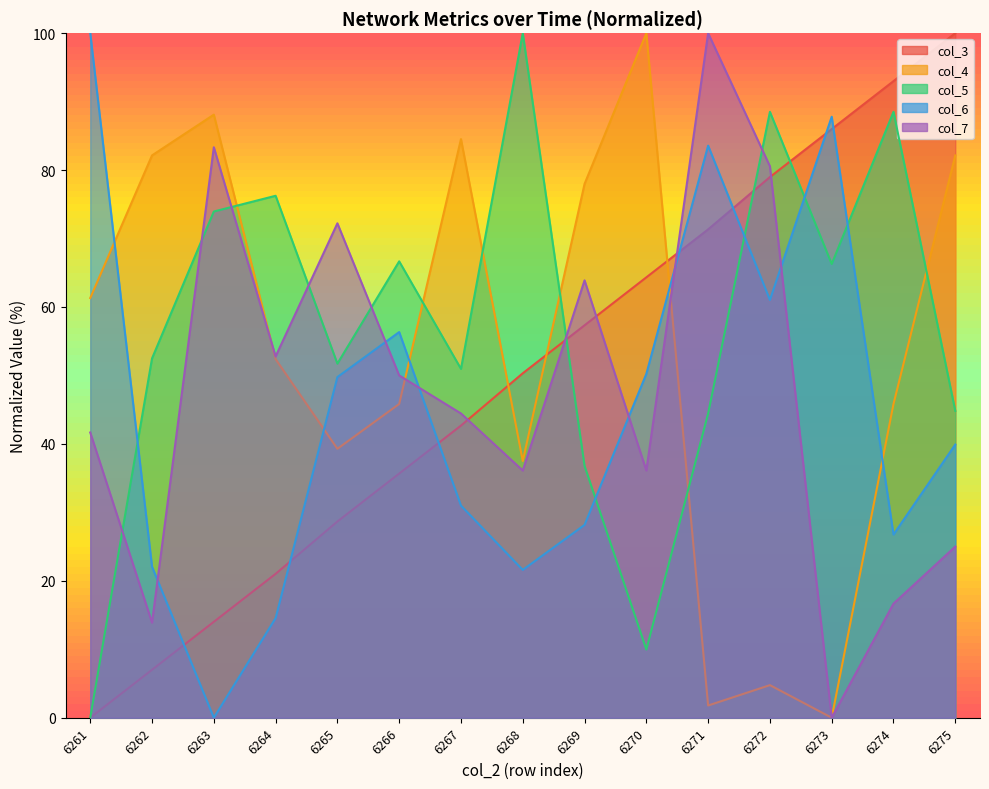

How many data points in col_6 are less than 39?

7